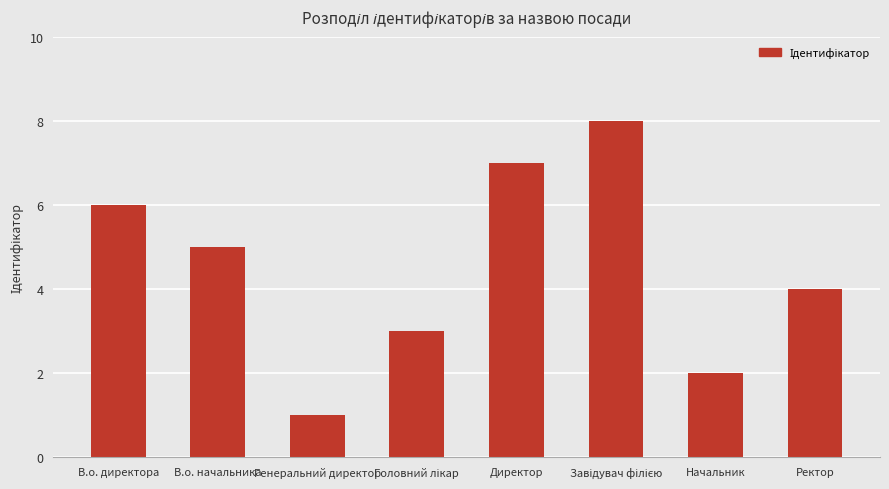

Does the chart contain stacked bars?

No